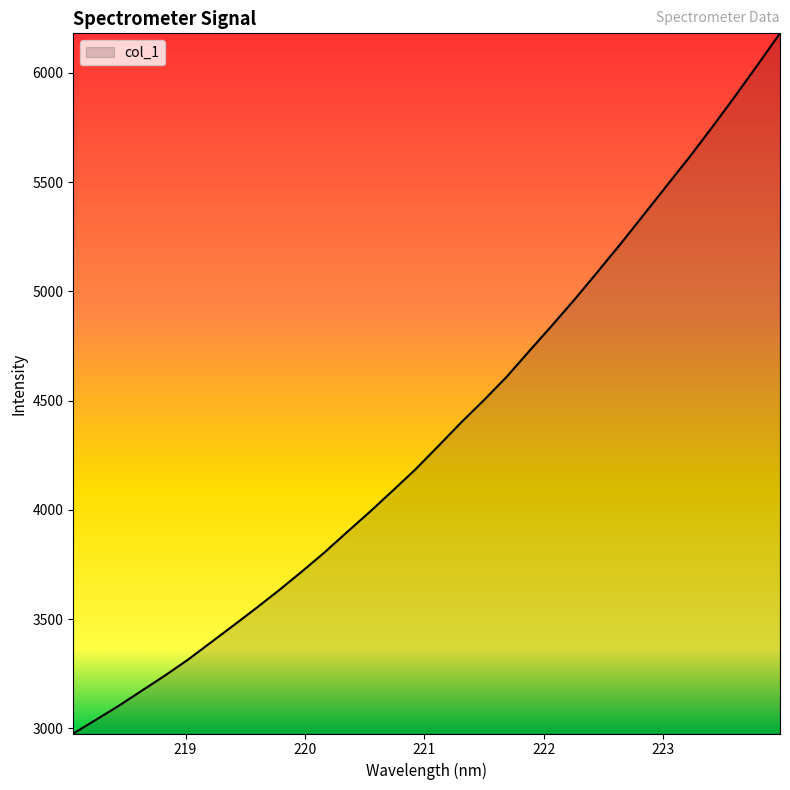

What is the maximum value shown in the chart?

6181.2